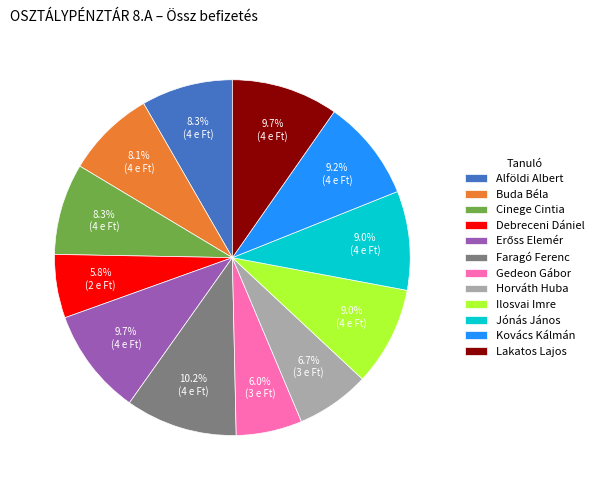

How many slices are in this pie chart?

12